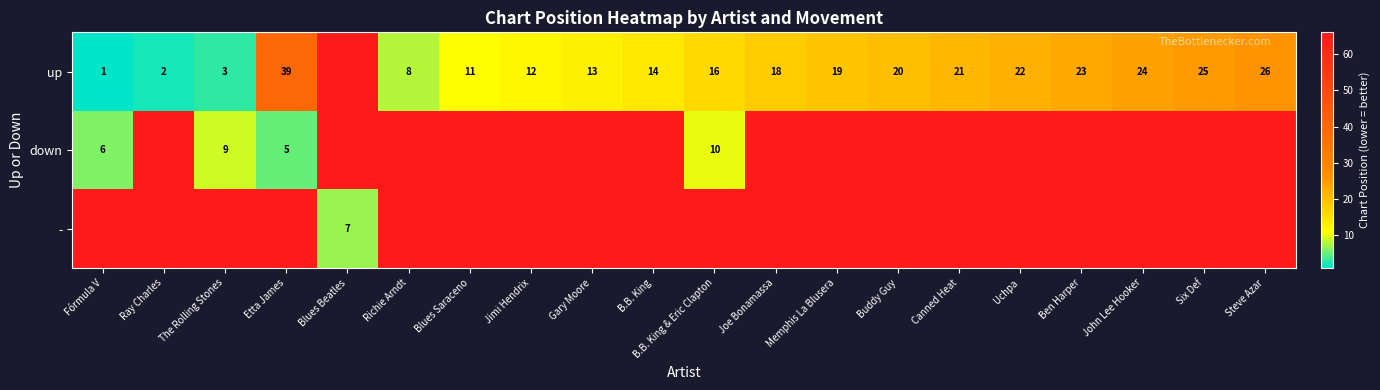

Which series changed the most between Richie Arndt and Uchpa?

up